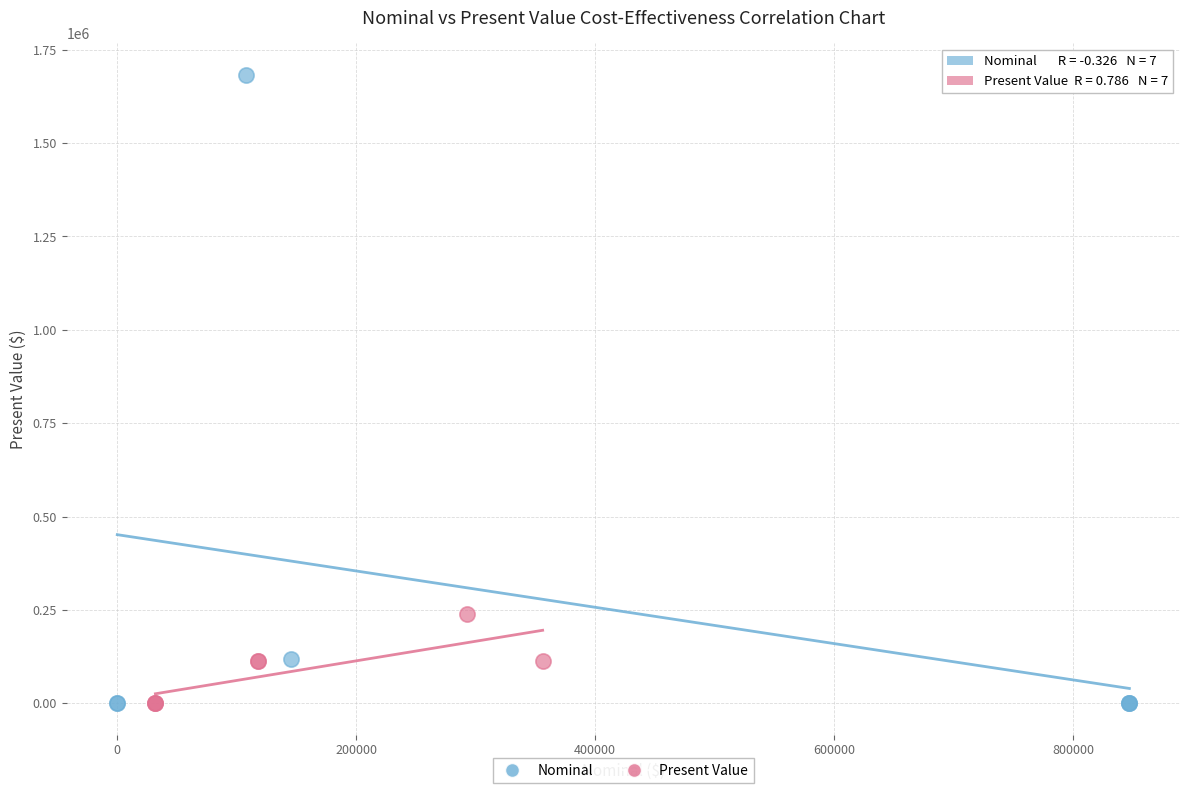

Which series has the widest spread of Y values?

Nominal